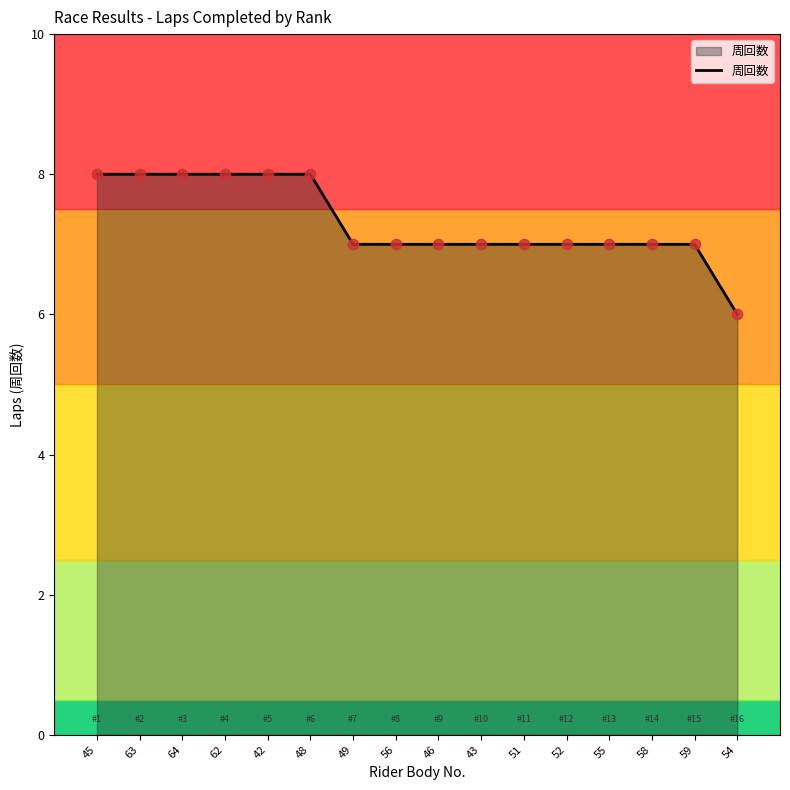

What is the change in value from 63 to 58?

-1